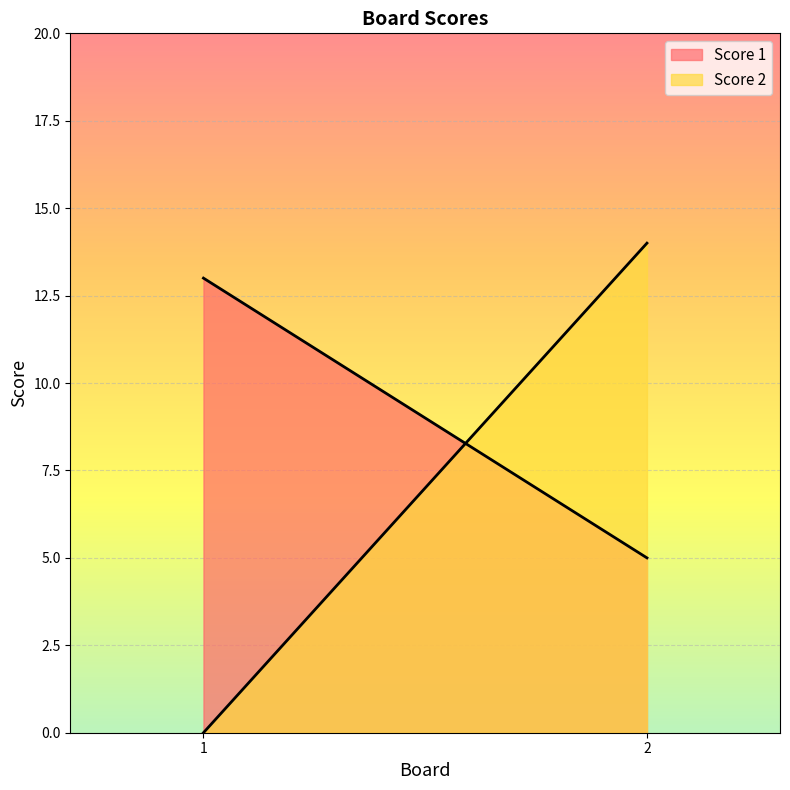

What are all the series names shown in the legend?

Score 1, Score 2